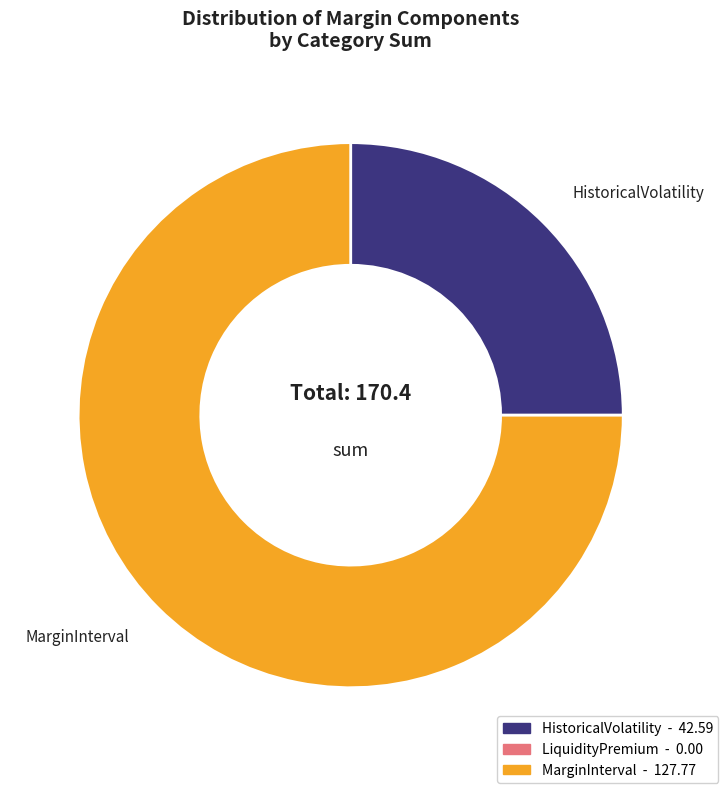

Is there a majority slice in this chart?

Yes